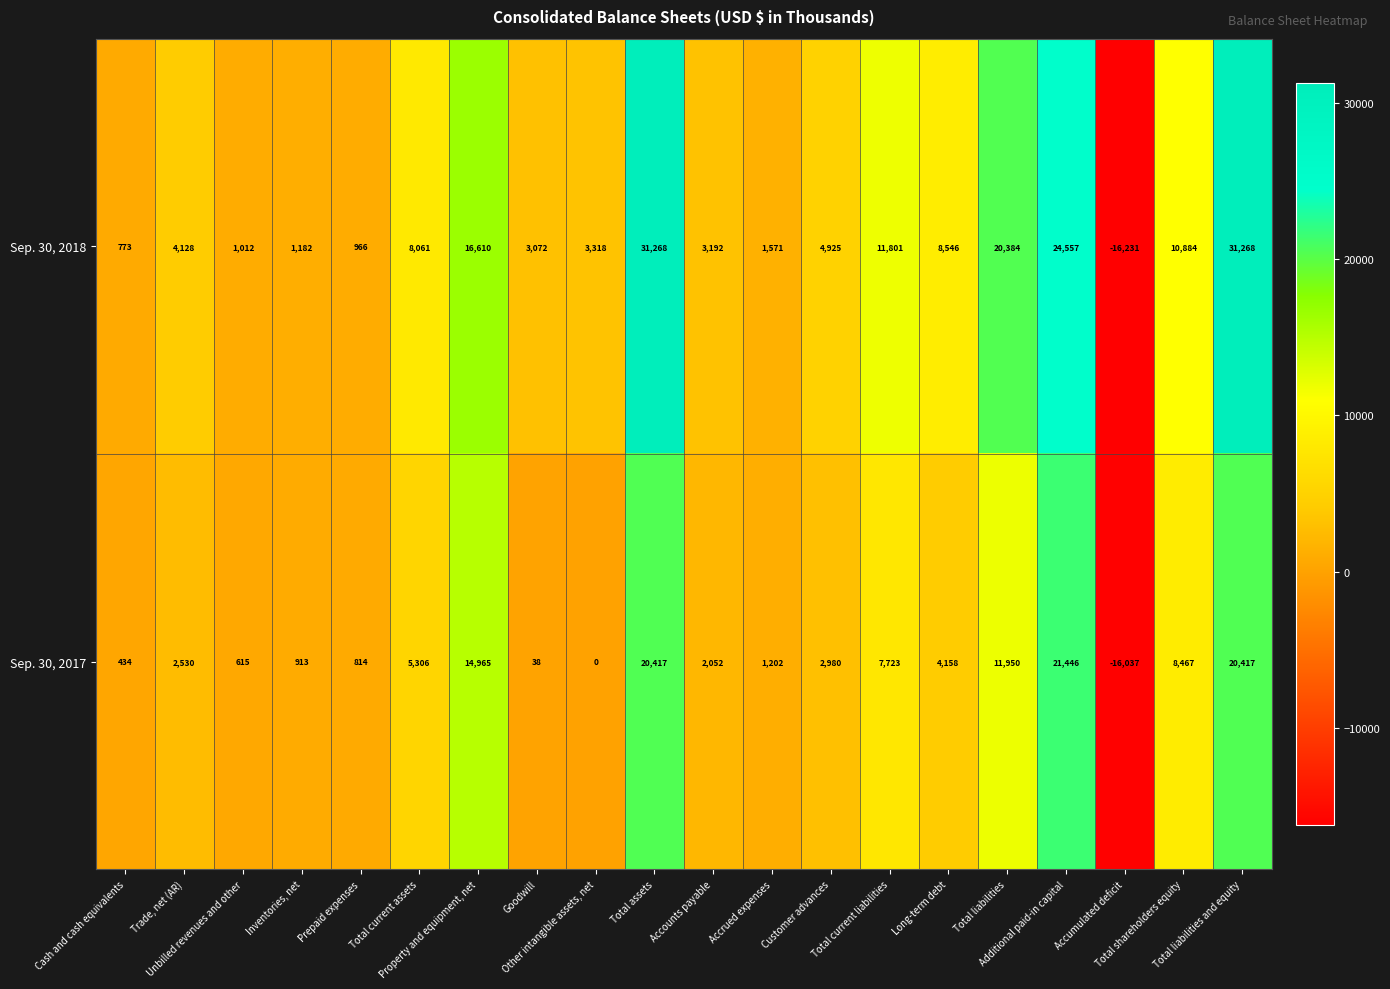

At how many categories does at least one series exceed 20346?

4